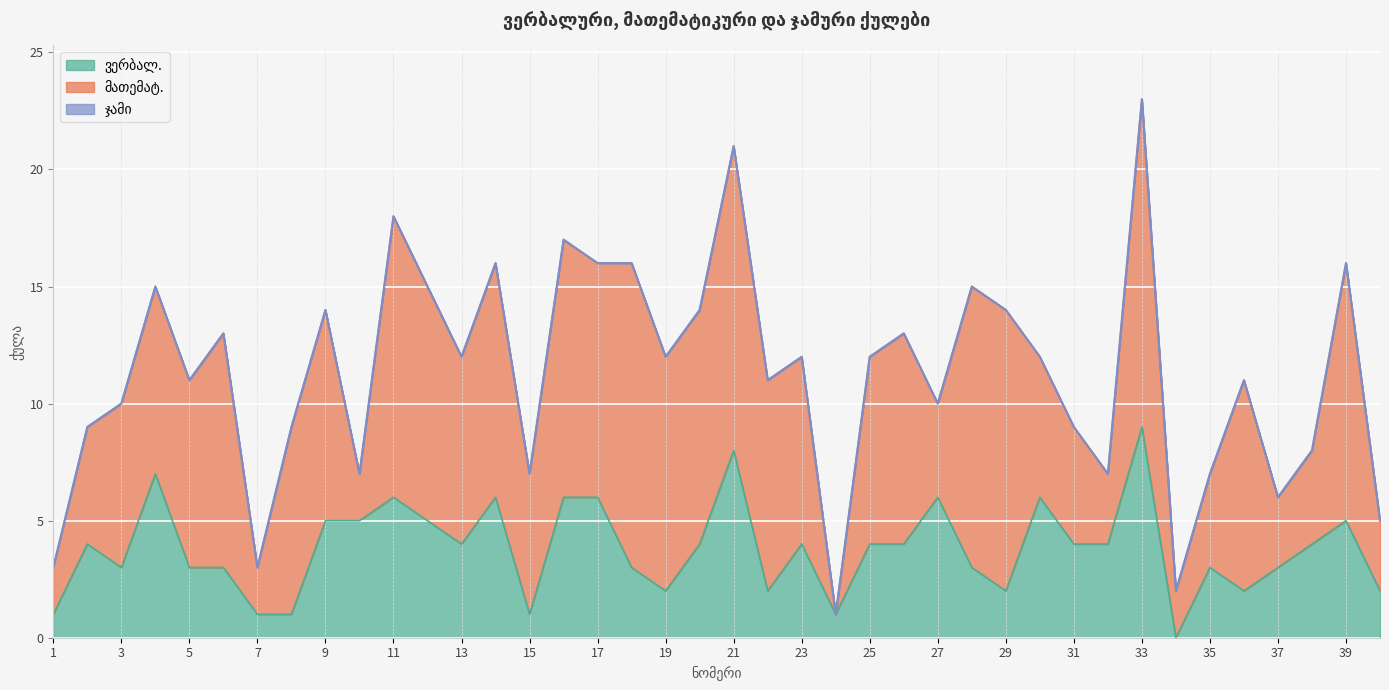

At which label does ვერბალ. first exceed 4?

4